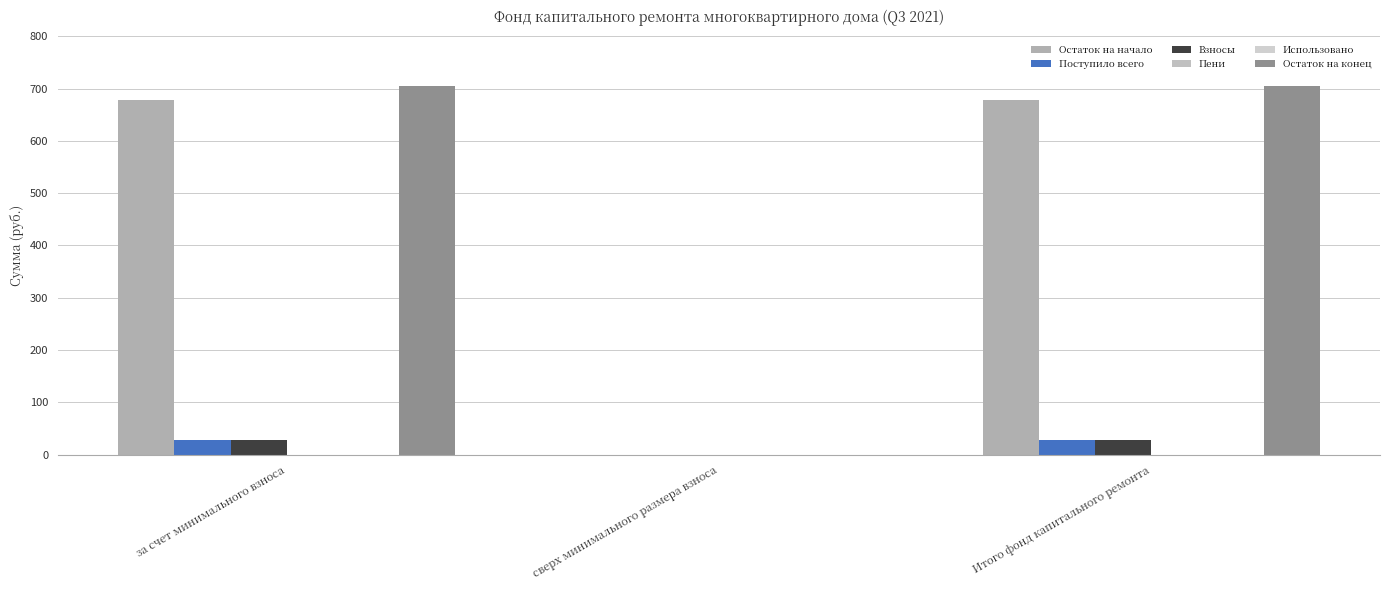

The Взносы series shows 27.3 at за счет минимального взноса. True or false?

True